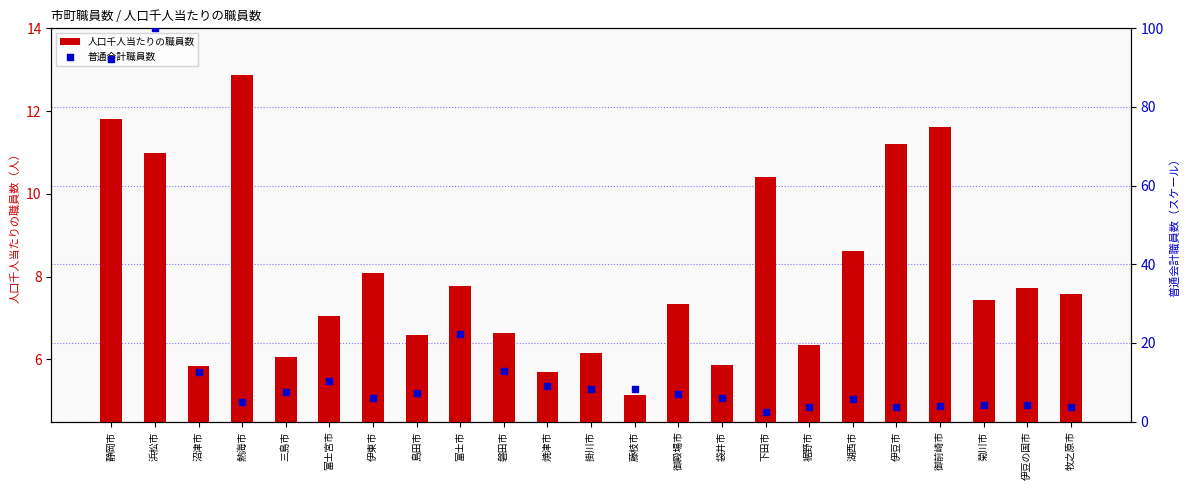

Which series has the largest Y range (max minus min)?

普通会計職員数